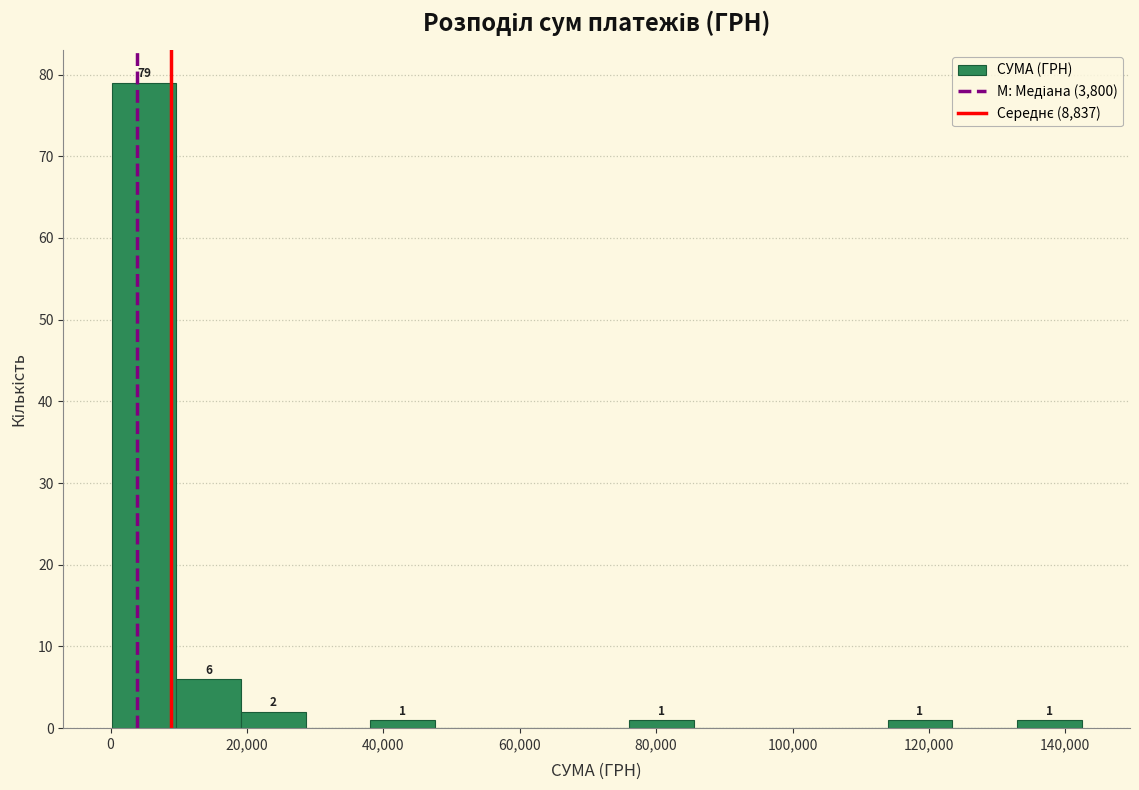

Over which range of the x-axis is the bar tallest?

0 to 10000